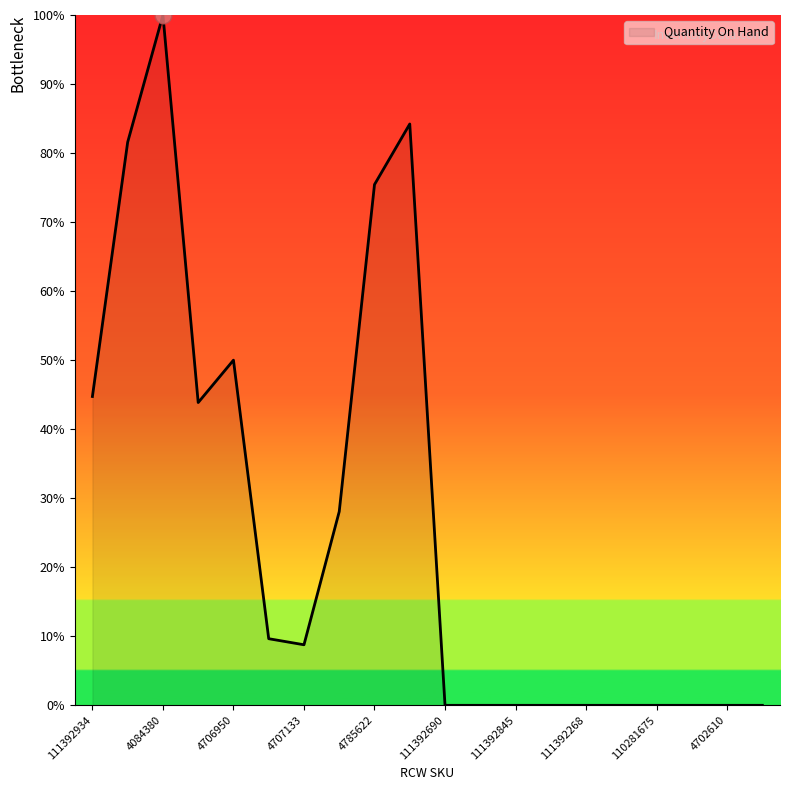

What is the greatest value displayed?

100.0